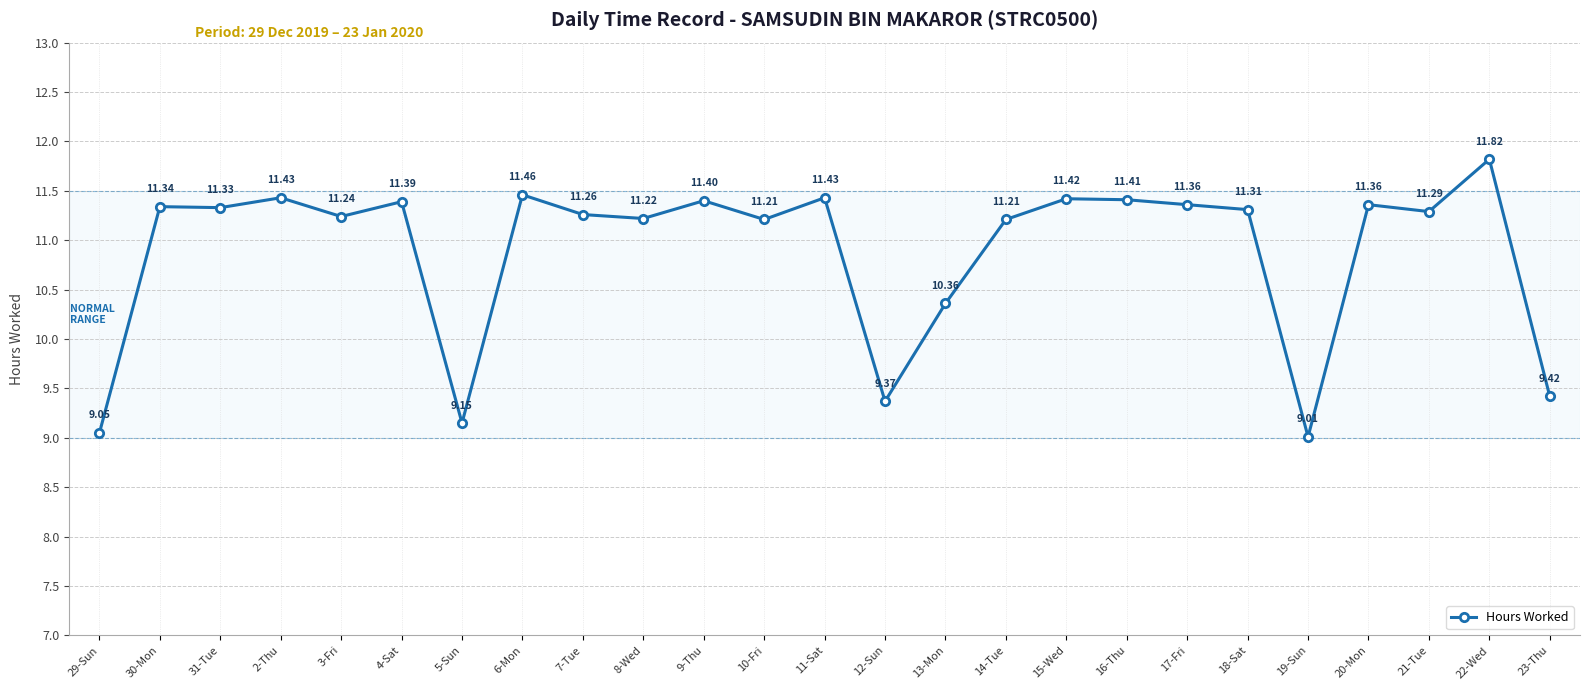

The value at 14-Tue is 11.2. True or false?

True